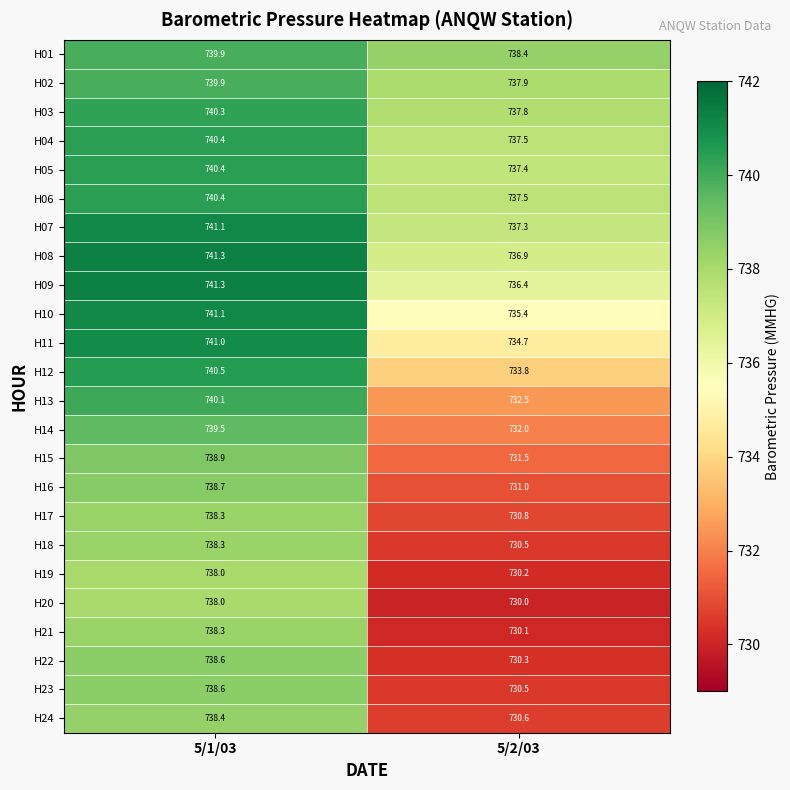

Count the number of categories in the chart.

2